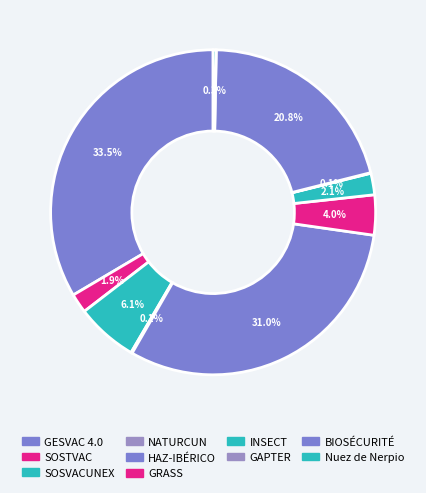

The INSECT slice represents 2% of the pie. True or false?

True